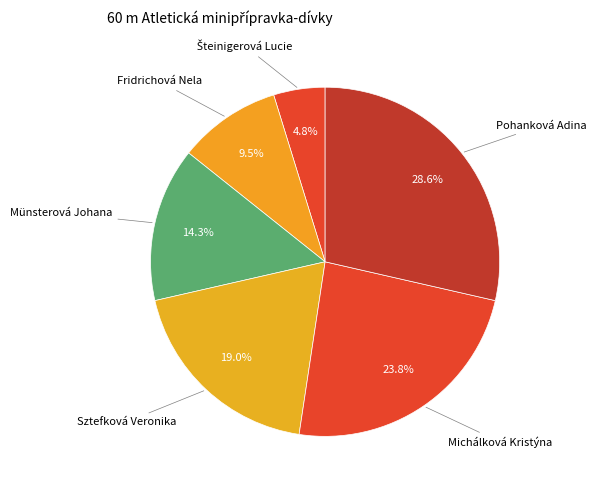

To the nearest percent, what is the difference between the largest and smallest slice percentages?

24%